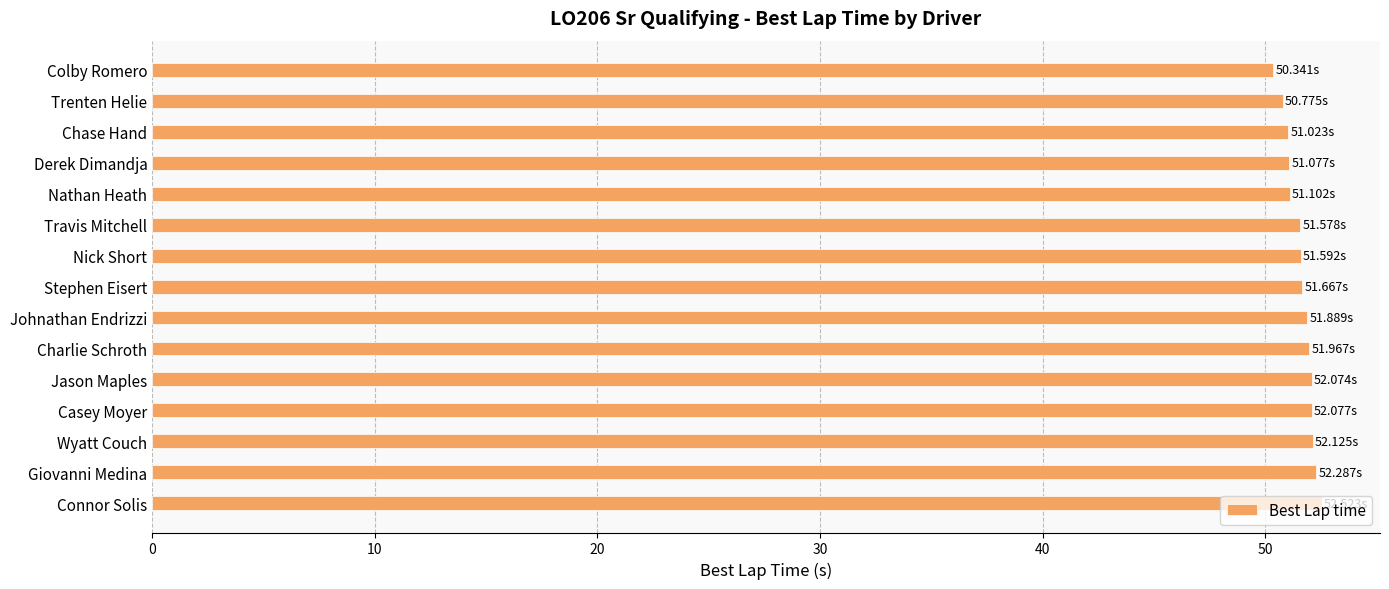

What is the difference between the maximum and minimum values?

2.2